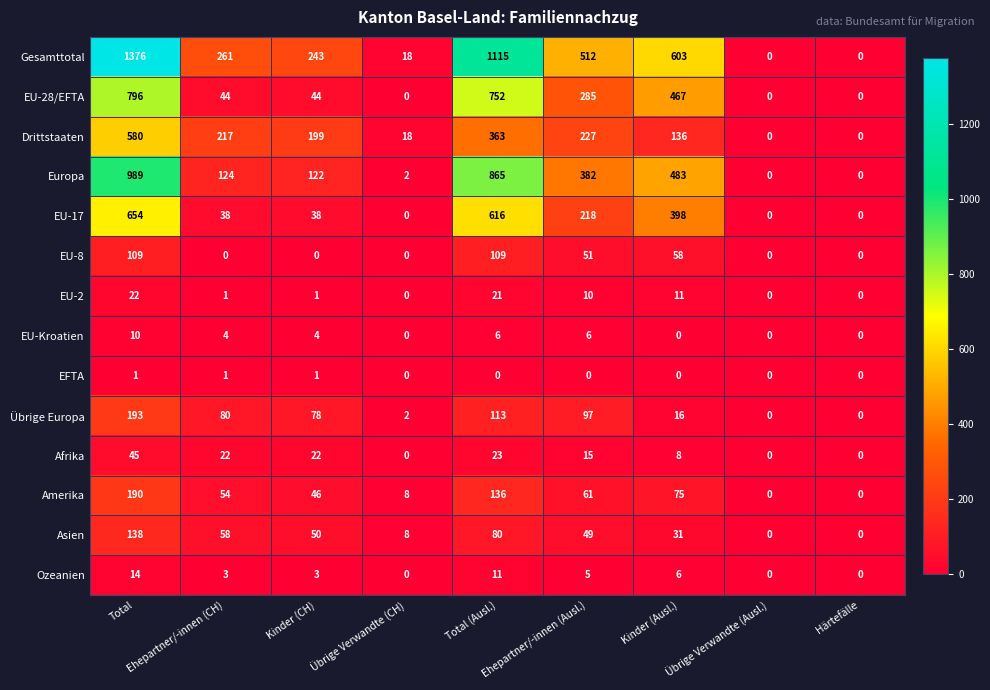

At how many categories does at least one series exceed 921?

2